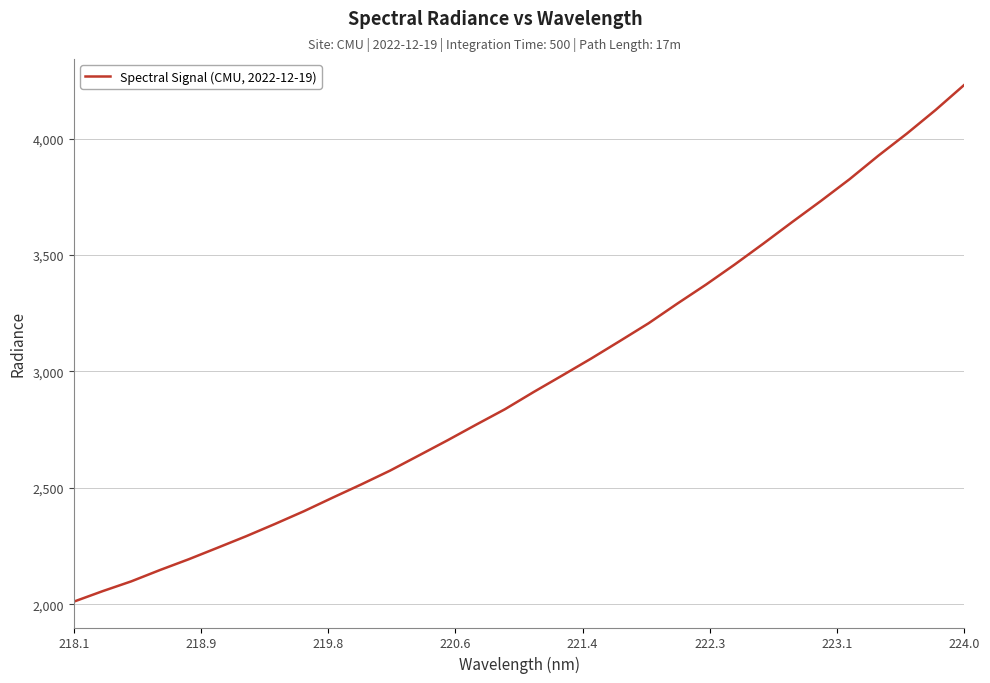

What is the greatest value displayed?

4231.1